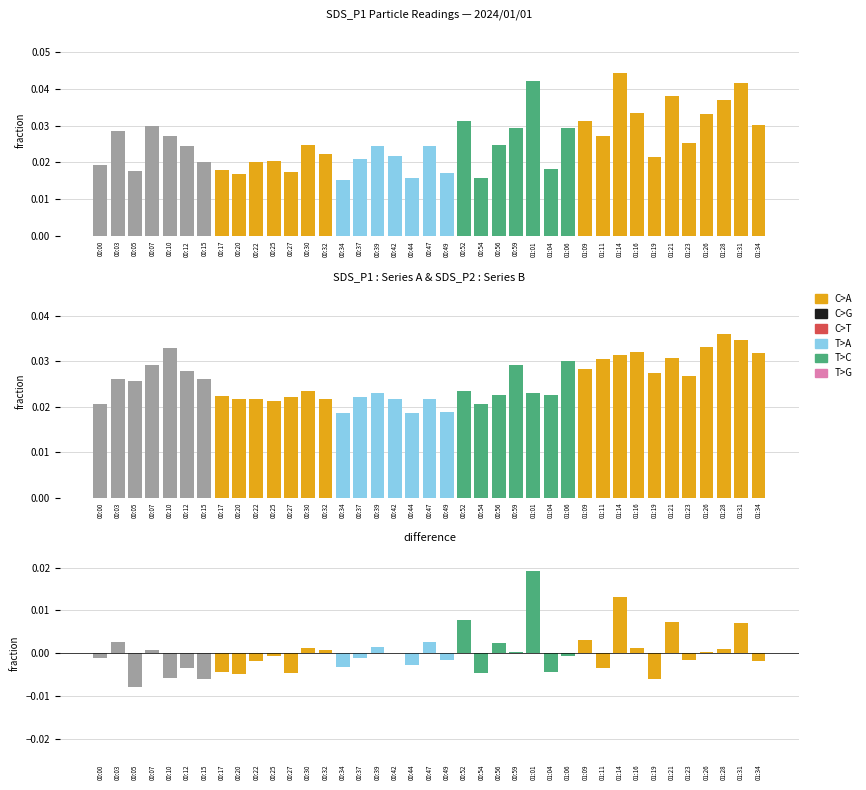

Reading left to right, what are all the values shown in this chart?

SDS_P1: 00:00=0.0	00:03=0.0	00:05=0.0	00:07=0.0	00:10=0.0	00:12=0.0	00:15=0.0	00:17=0.0	00:20=0.0	00:22=0.0	00:25=0.0	00:27=0.0	00:30=0.0	00:32=0.0	00:34=0.0	00:37=0.0	00:39=0.0	00:42=0.0	00:44=0.0	00:47=0.0	00:49=0.0	00:52=0.0	00:54=0.0	00:56=0.0	00:59=0.0	01:01=0.0	01:04=0.0	01:06=0.0	01:09=0.0	01:11=0.0	01:14=0.0	01:16=0.0	01:19=0.0	01:21=0.0	01:23=0.0	01:26=0.0	01:28=0.0	01:31=0.0	01:34=0.0
SDS_P2: 00:00=0.0	00:03=0.0	00:05=0.0	00:07=0.0	00:10=0.0	00:12=0.0	00:15=0.0	00:17=0.0	00:20=0.0	00:22=0.0	00:25=0.0	00:27=0.0	00:30=0.0	00:32=0.0	00:34=0.0	00:37=0.0	00:39=0.0	00:42=0.0	00:44=0.0	00:47=0.0	00:49=0.0	00:52=0.0	00:54=0.0	00:56=0.0	00:59=0.0	01:01=0.0	01:04=0.0	01:06=0.0	01:09=0.0	01:11=0.0	01:14=0.0	01:16=0.0	01:19=0.0	01:21=0.0	01:23=0.0	01:26=0.0	01:28=0.0	01:31=0.0	01:34=0.0